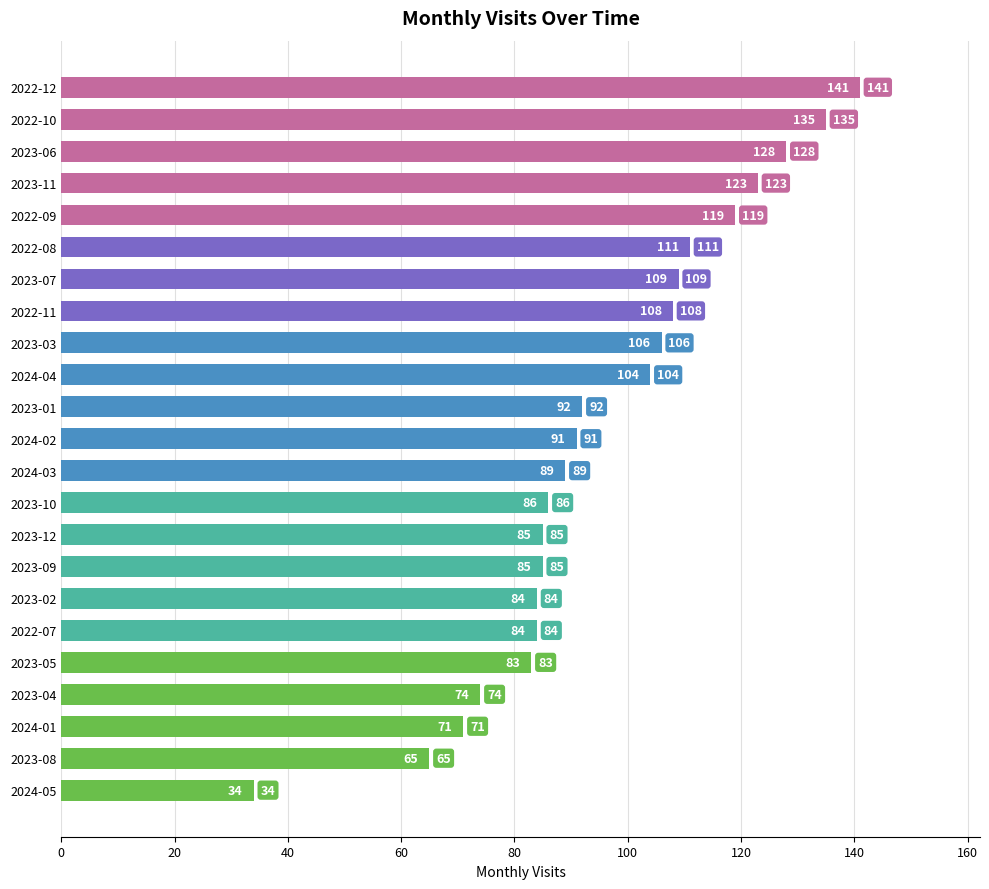

What is the smallest value displayed?

34